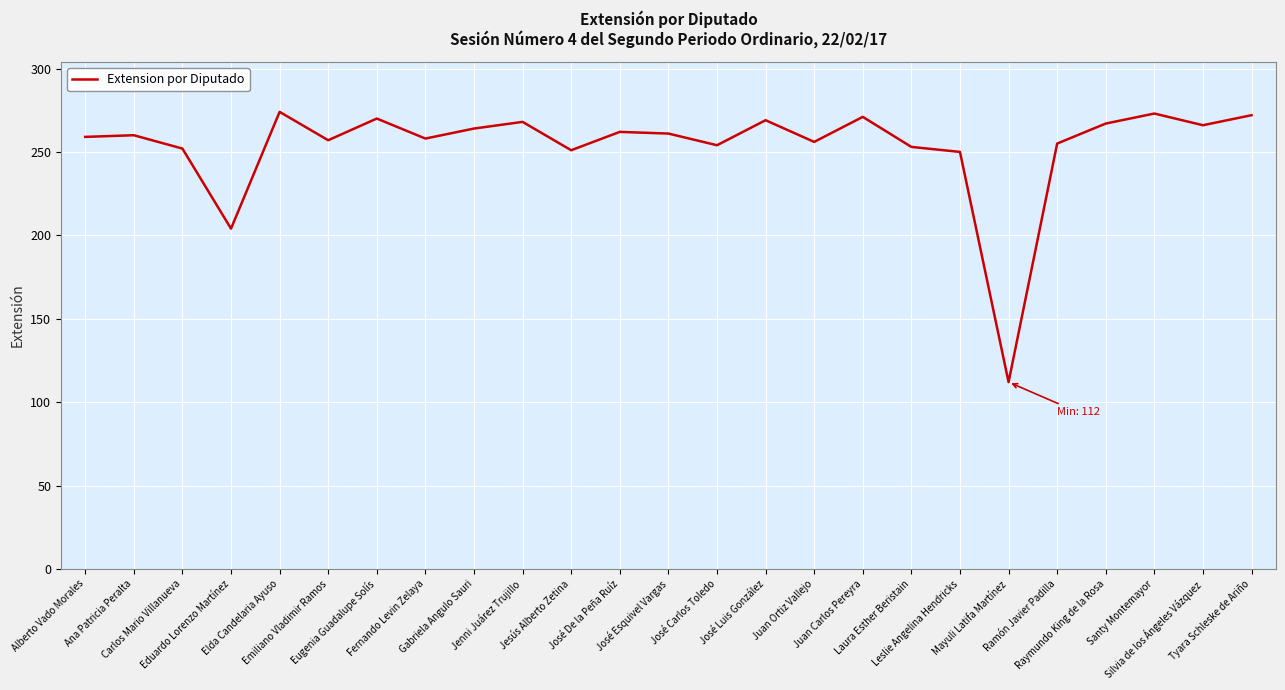

What is the average value?

254